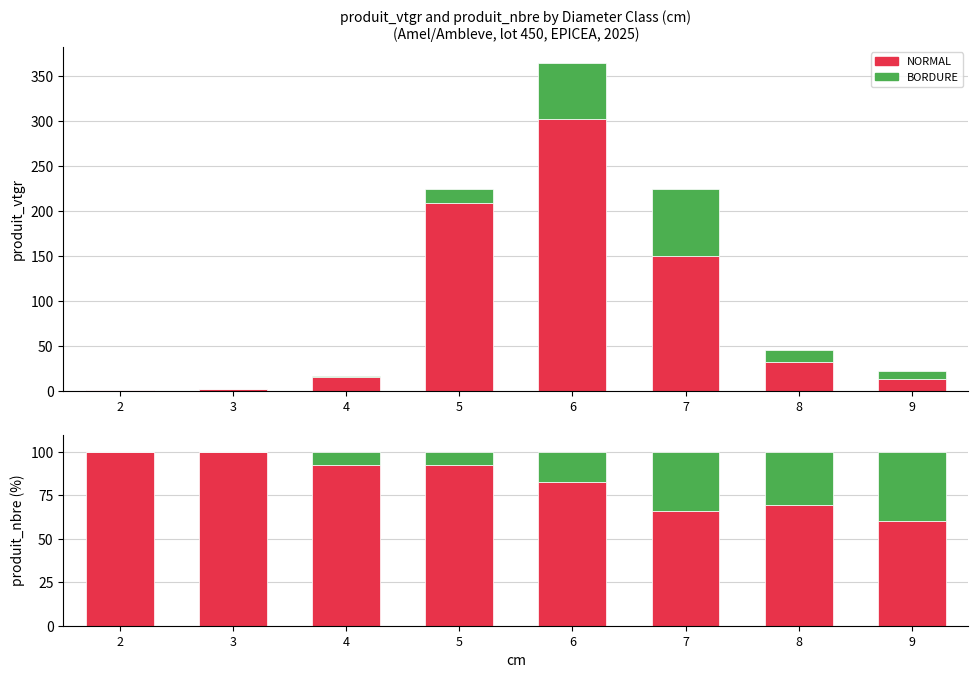

What is the value of the BORDURE bar at the 6th from the left?

33.7